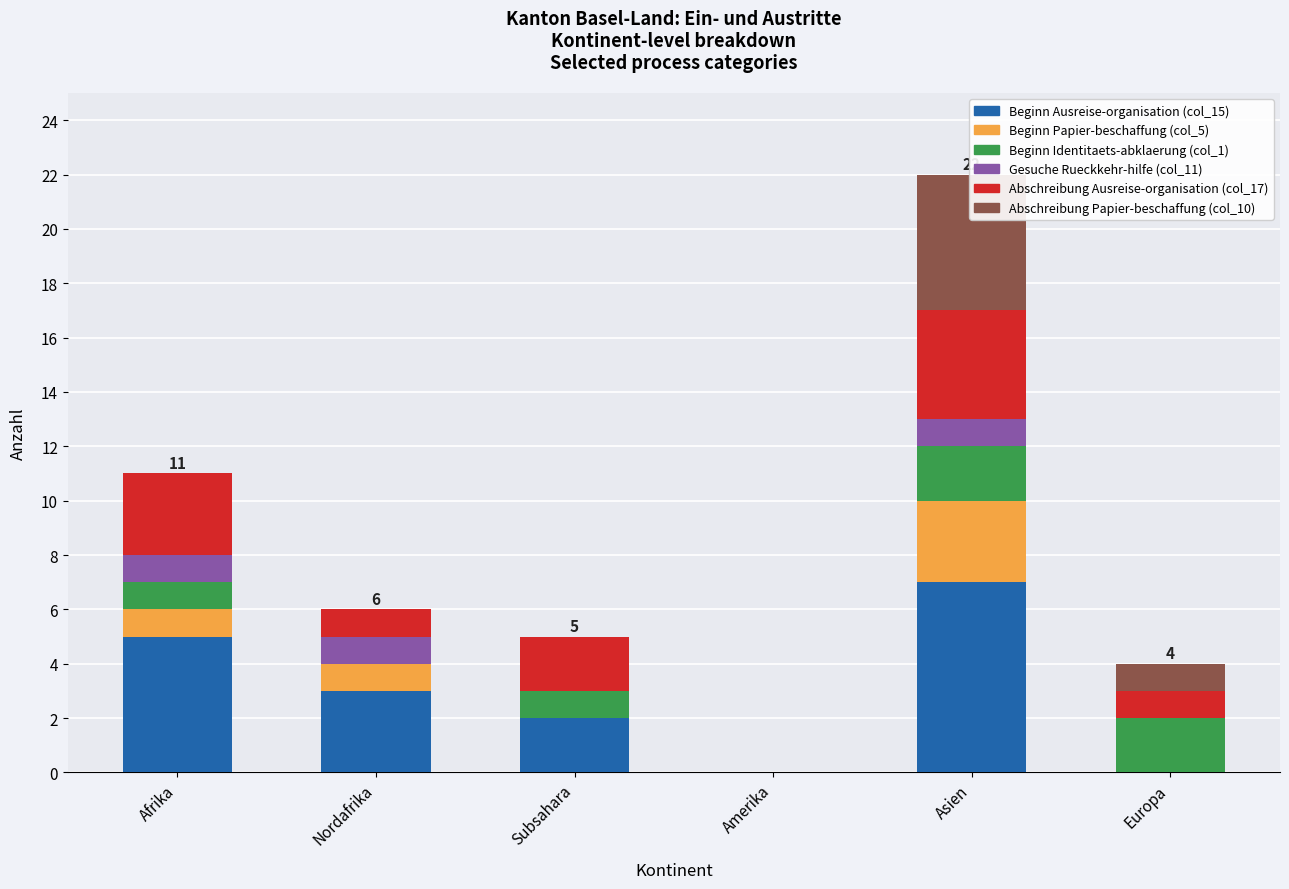

Does the chart contain any negative values?

No